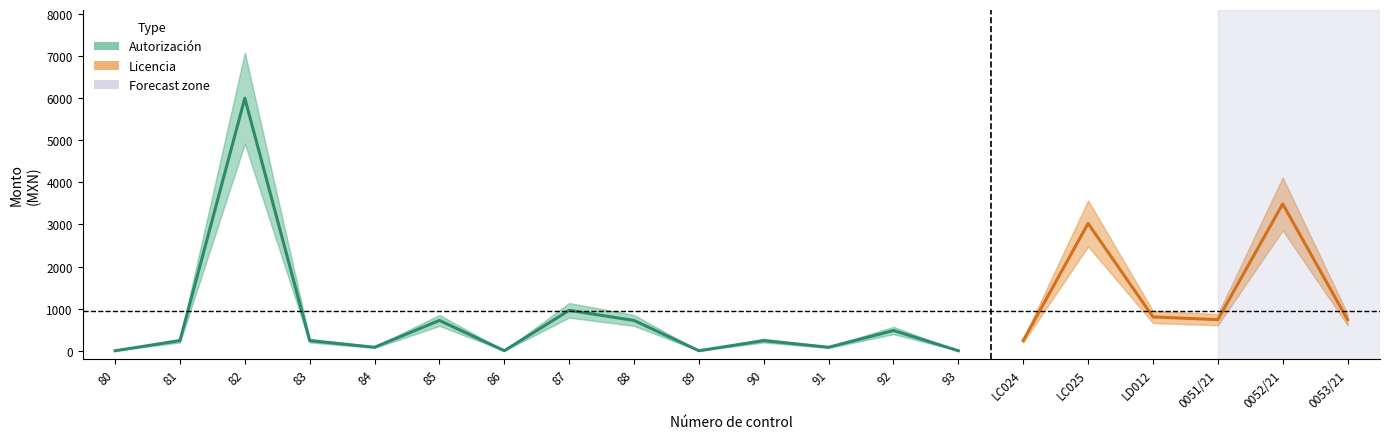

How many categories are shown in the chart?

20